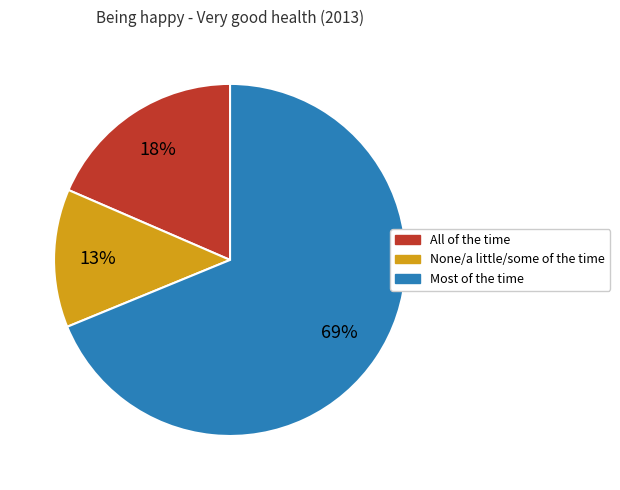

Which slice is the largest?

Most of the time